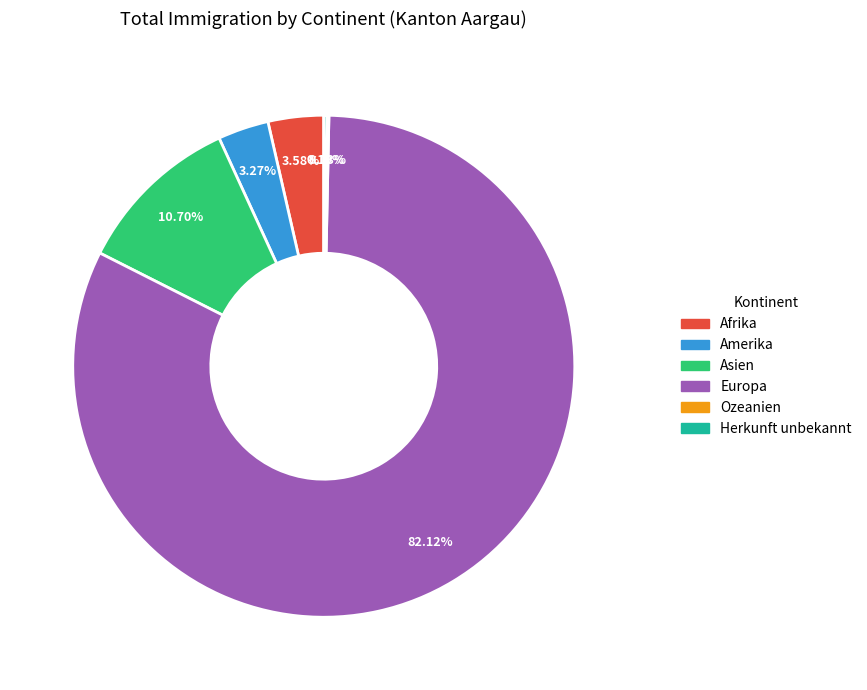

What is the largest slice in the pie chart?

Europa